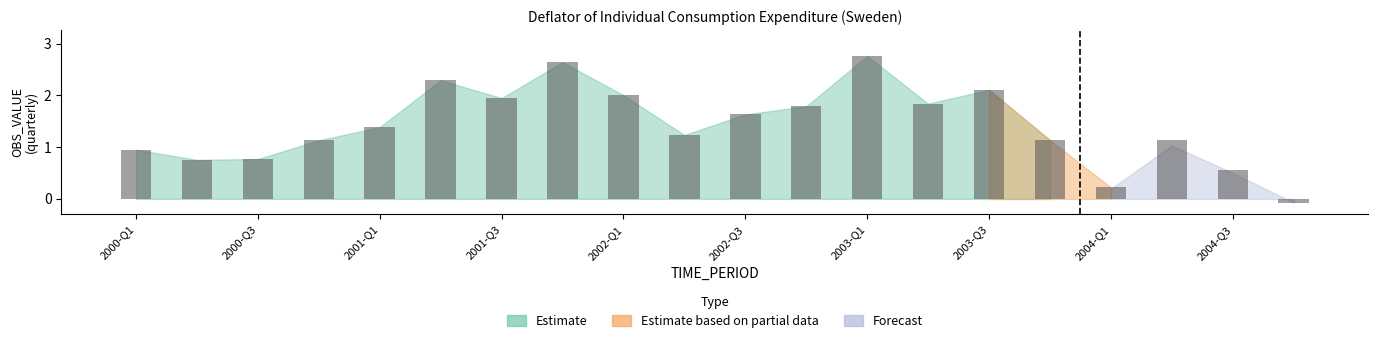

Does the chart contain stacked bars?

No